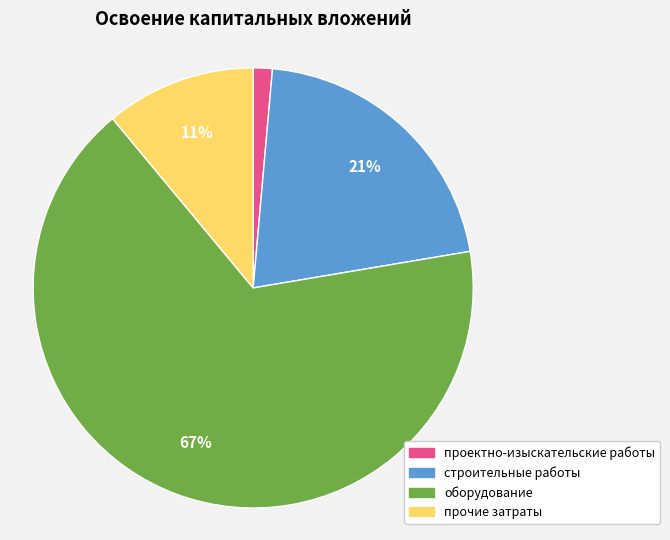

To the nearest percent, what percentage of the pie is строительные работы?

21%